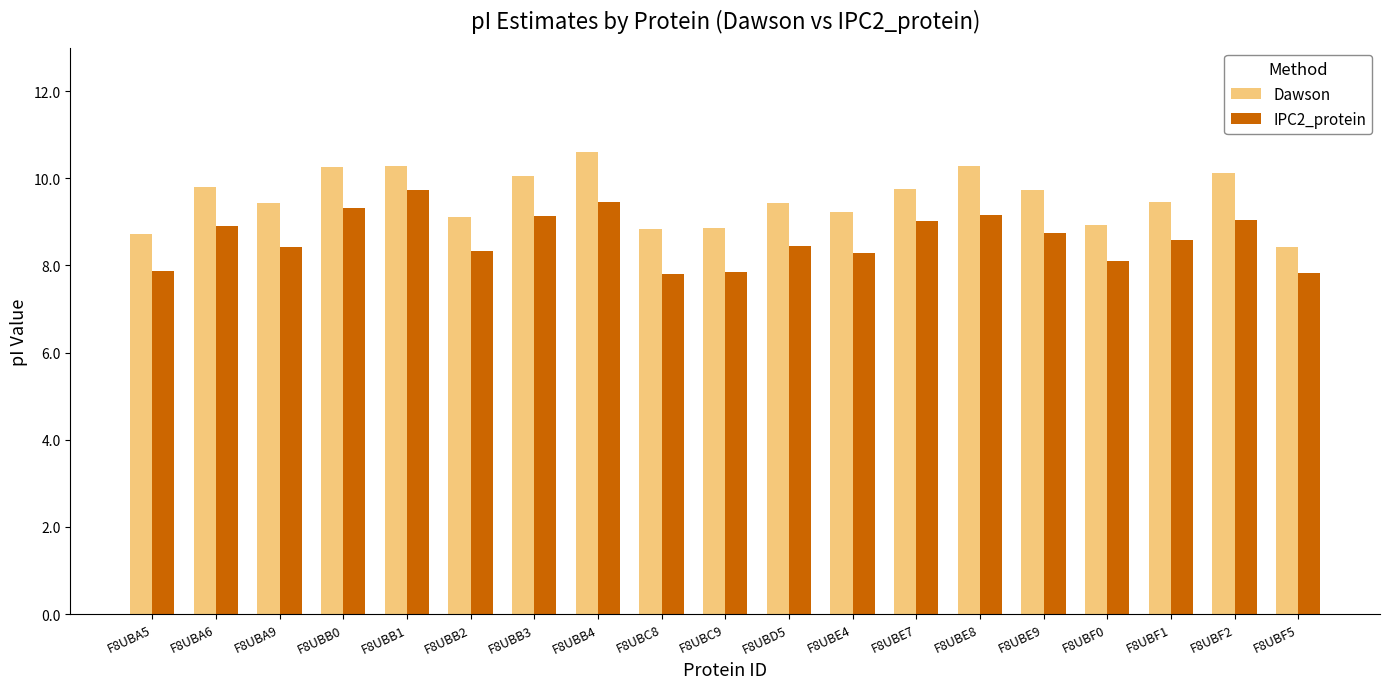

How many bars are there in each group?

2